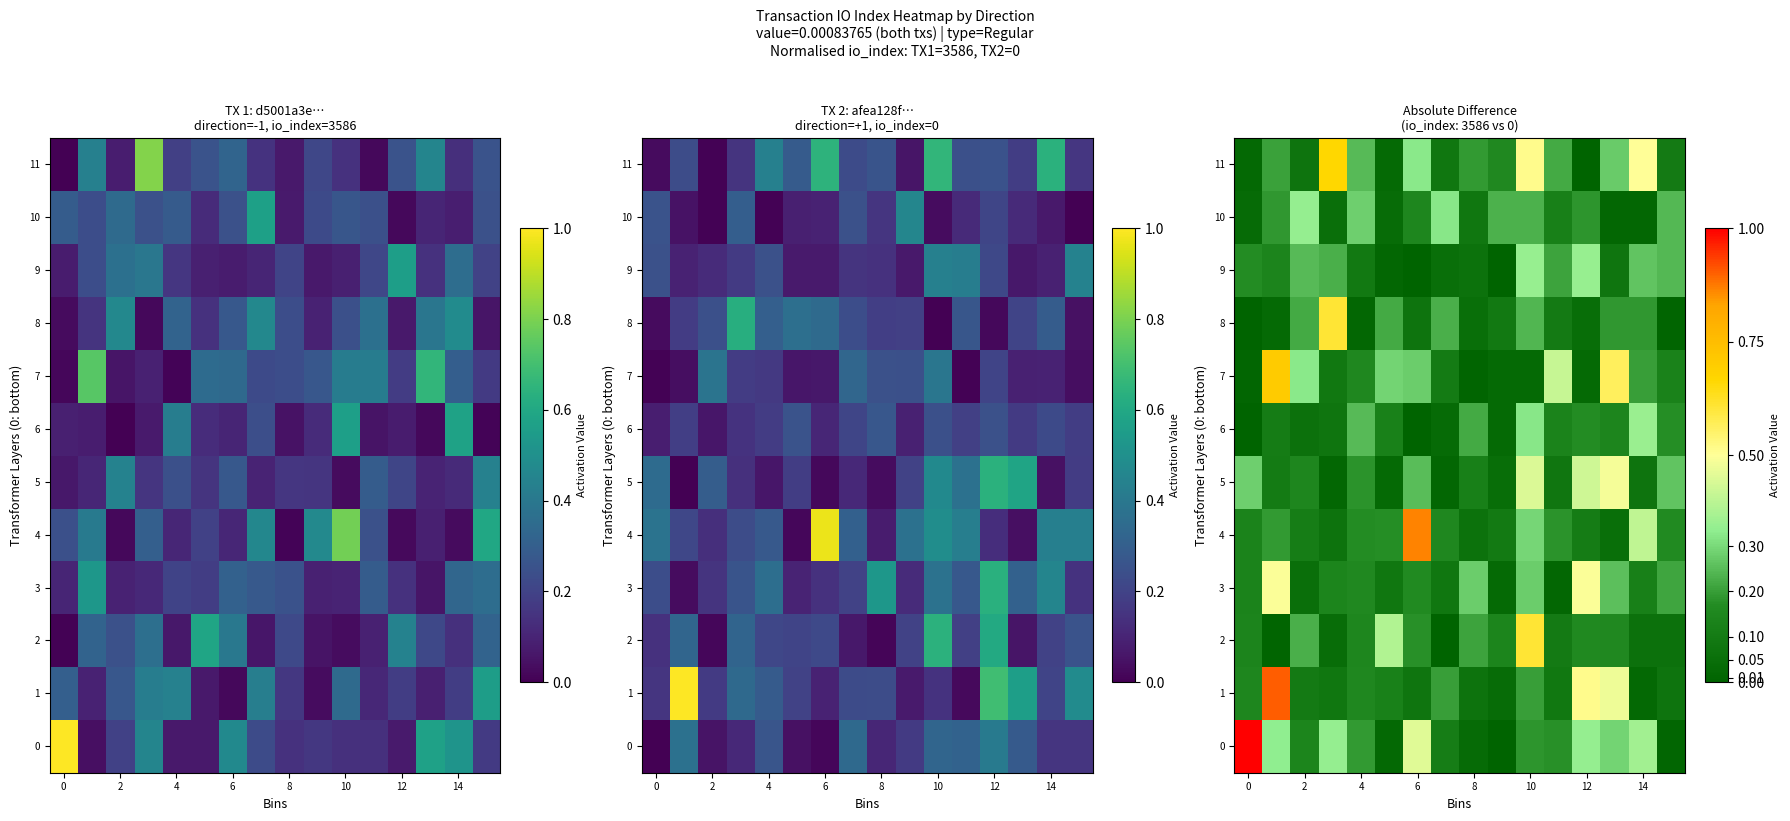

Rank the series by their maximum value, from highest to lowest.

0, 1, 4, 7, 11, 2, 8, 3, 5, 6, 9, 10